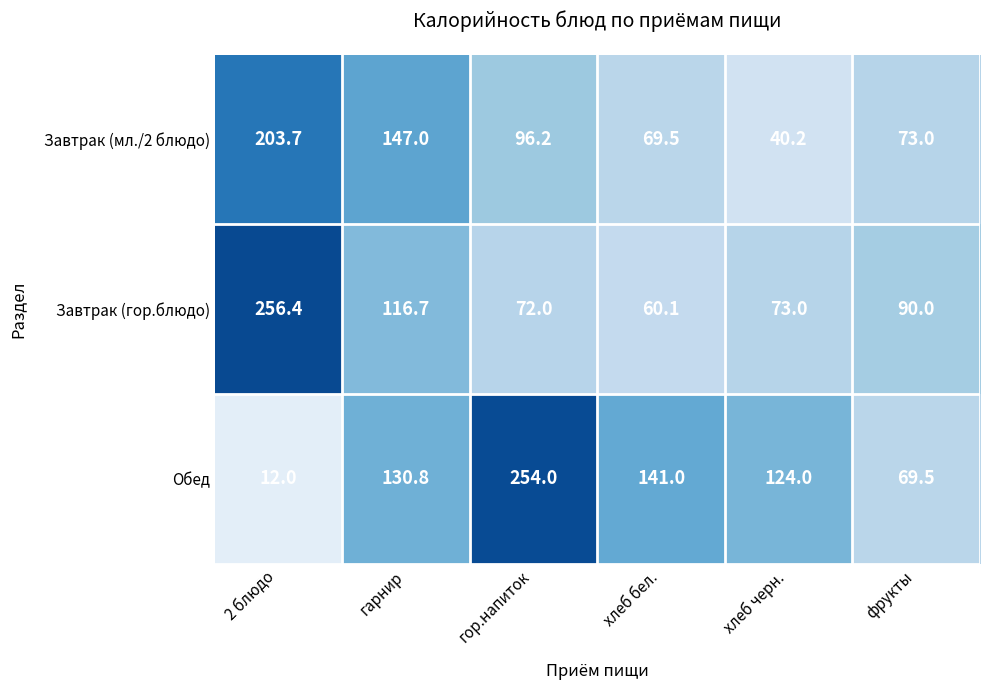

Rank the series by their maximum value, from lowest to highest.

Завтрак (мл./2 блюдо), Обед, Завтрак (гор.блюдо)